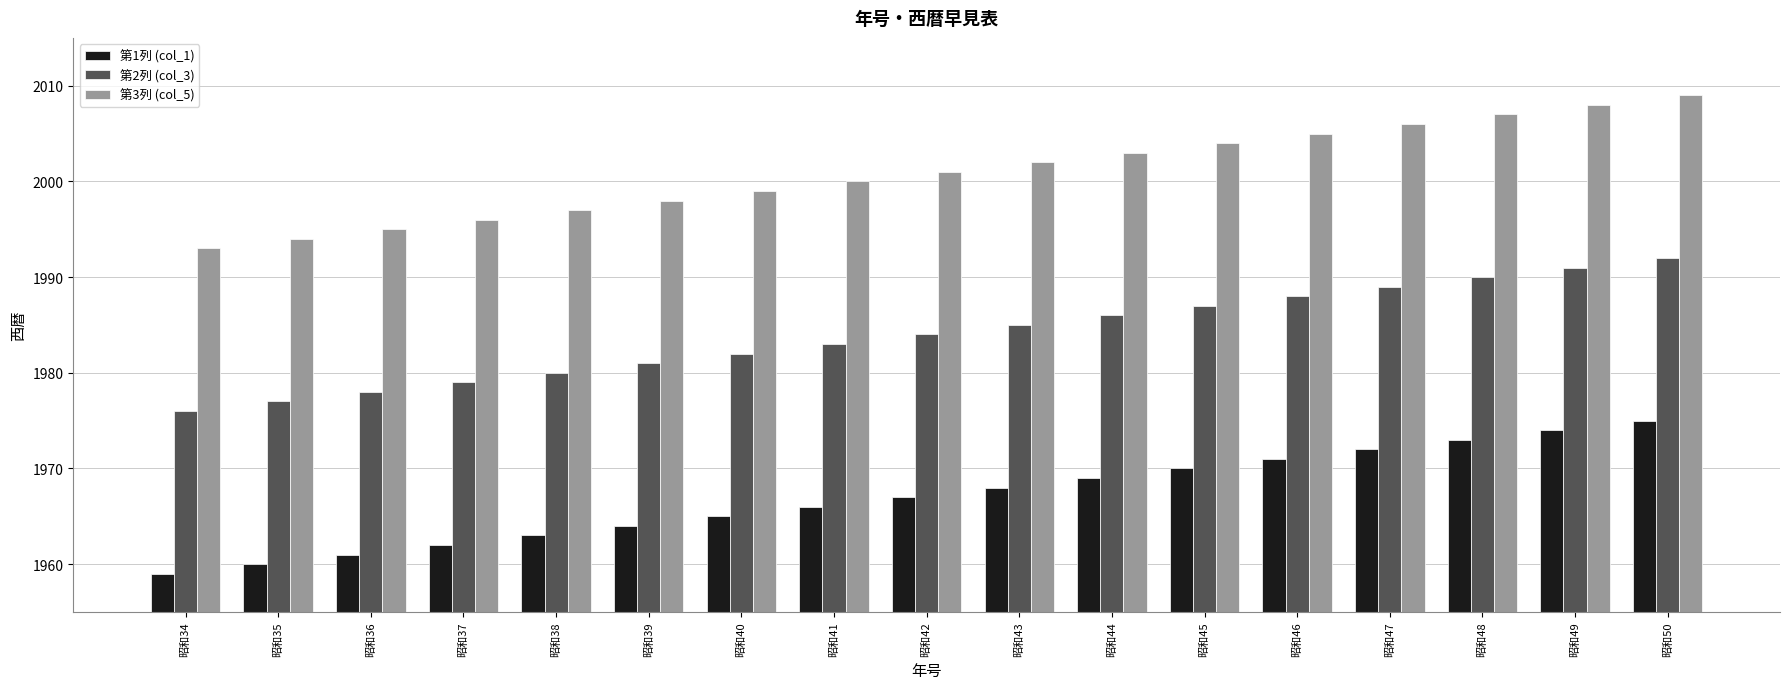

Is it true that 第3列 (col_5) equals 3390 at 昭和39?

False